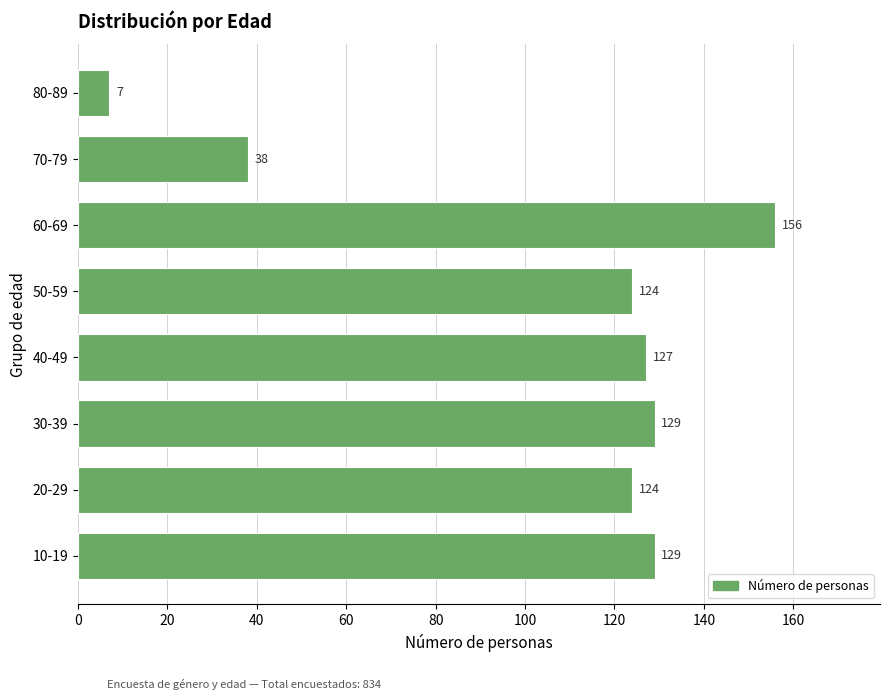

How many series are shown in this chart?

1